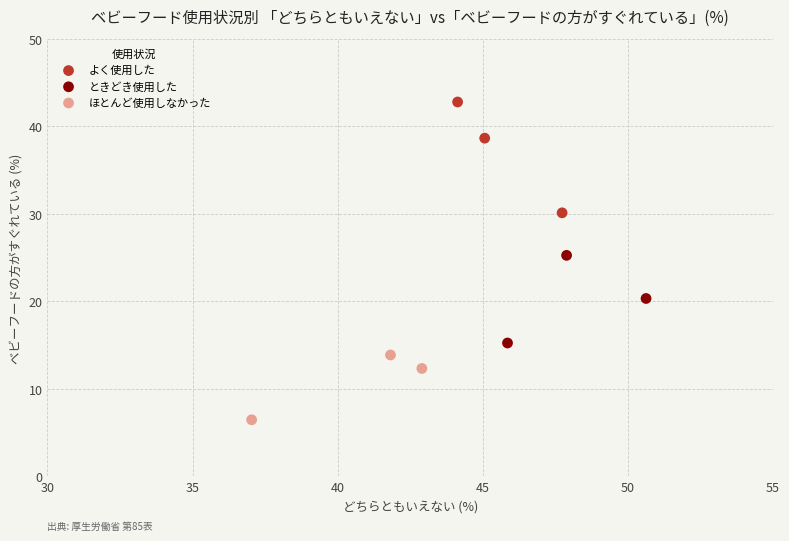

Which series reaches the minimum Y coordinate?

ほとんど使用しなかった